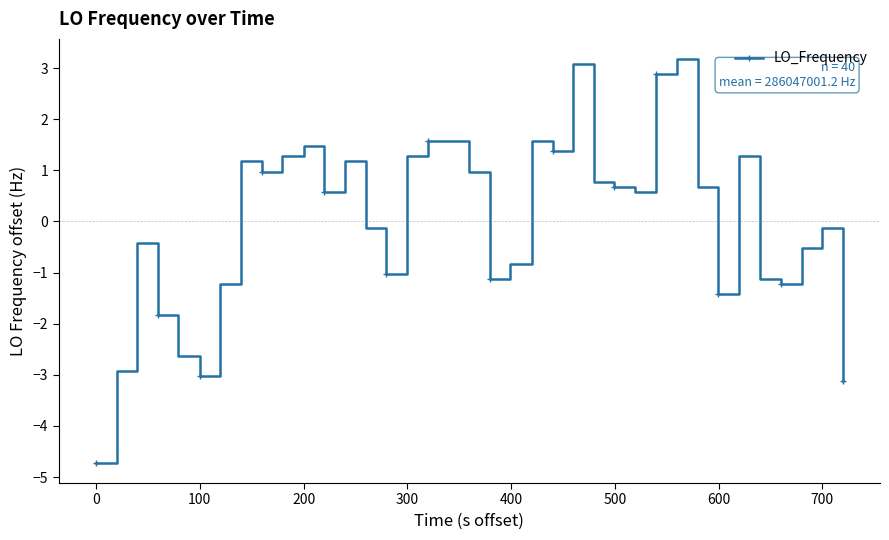

What is the minimum value shown in the chart?

-4.7